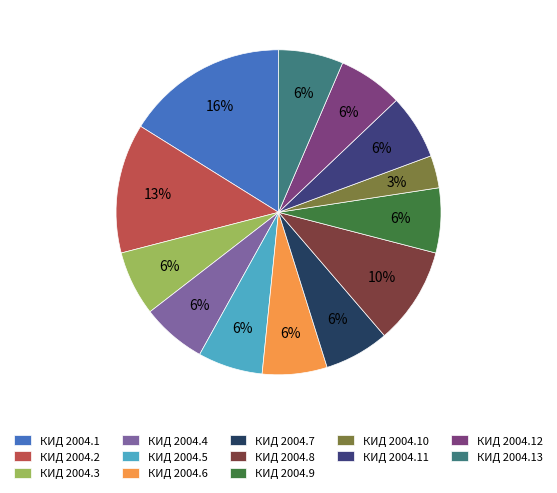

Does КИД 2004.5 account for over 50% of the chart?

No